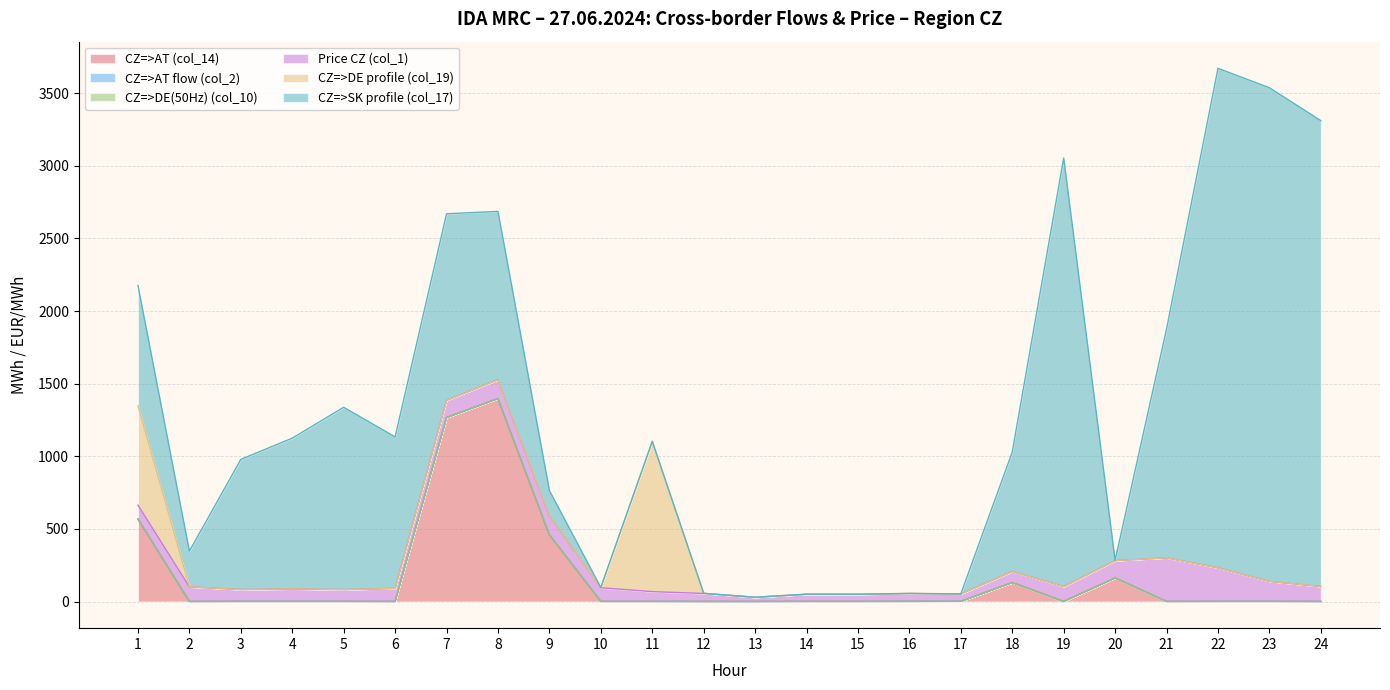

The CZ=>DE(50Hz) (col_10) series shows -0.2 at 18. True or false?

False